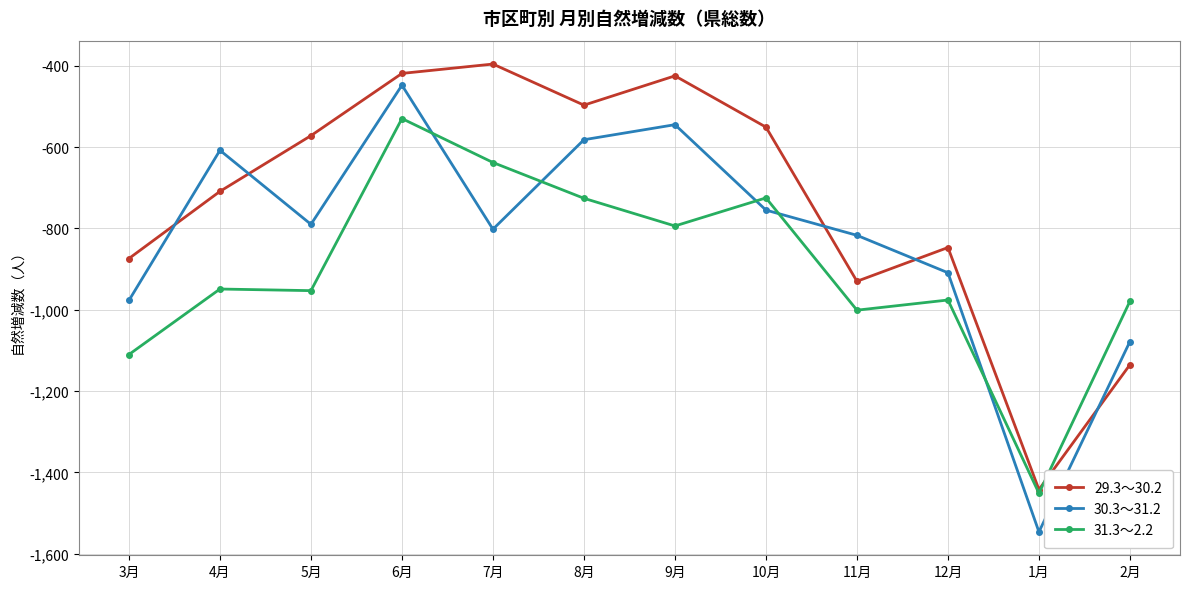

At which category does 30.3～31.2 reach its first local peak?

4月